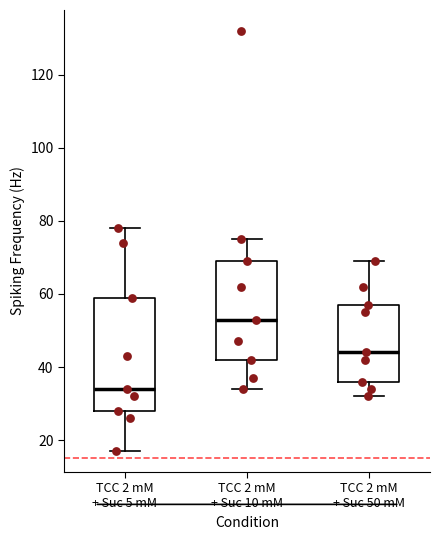

Reading left to right, read every box against the y-axis: the position of its median line, the range the box covers, and the ends of its whiskers. The values are not printed on the chart, so give them approximately, as read against the axis.

TCC 2 mM + Suc 5 mM: median 34, box 28 to 60, whiskers 18 to 78
TCC 2 mM + Suc 10 mM: median 54, box 42 to 70, whiskers 34 to 76
TCC 2 mM + Suc 50 mM: median 44, box 36 to 58, whiskers 32 to 70